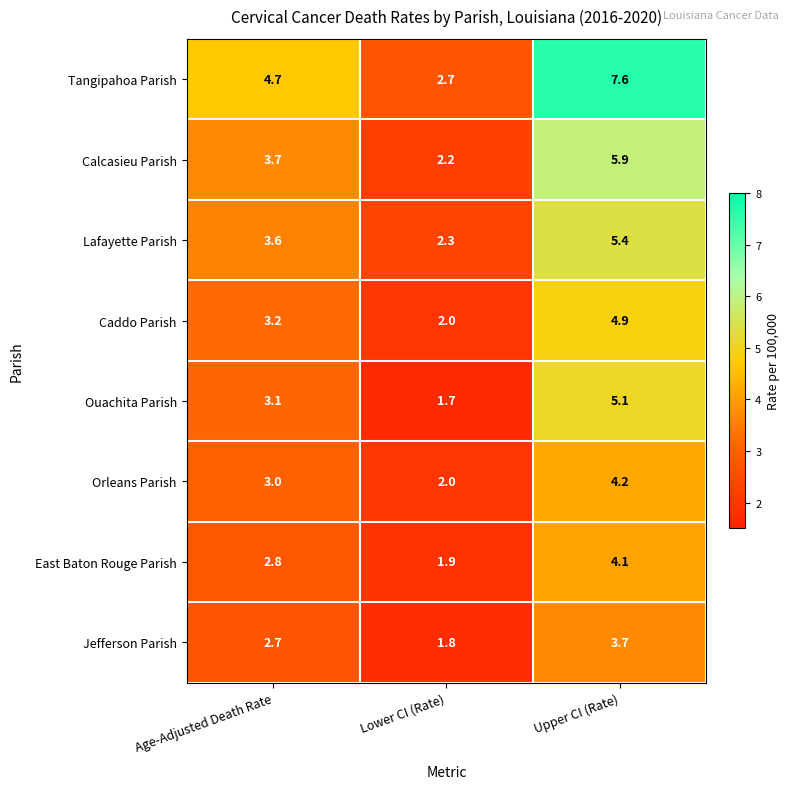

What is the smallest value displayed?

1.7